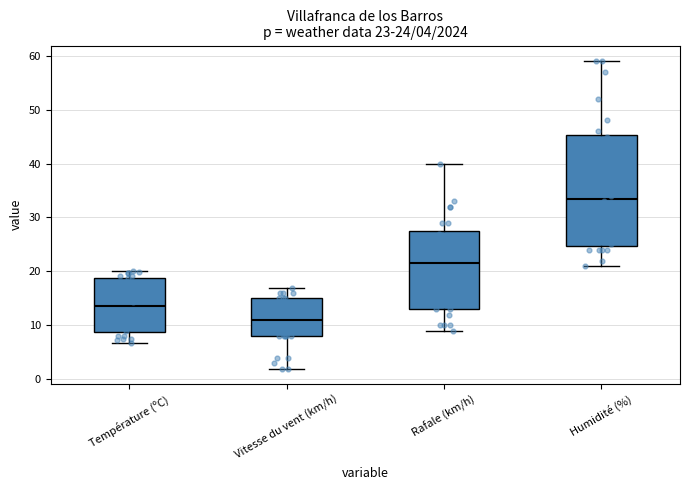

Comparing the boxes themselves (not the whiskers), which one is the tallest?

Humidité (%)